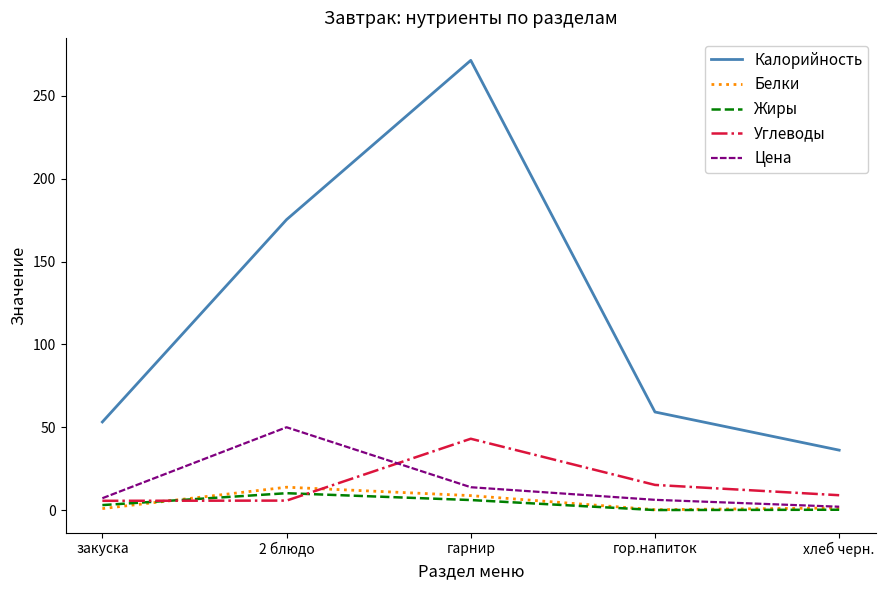

What is the spread (max minus min) of values at гор.напиток?

59.2